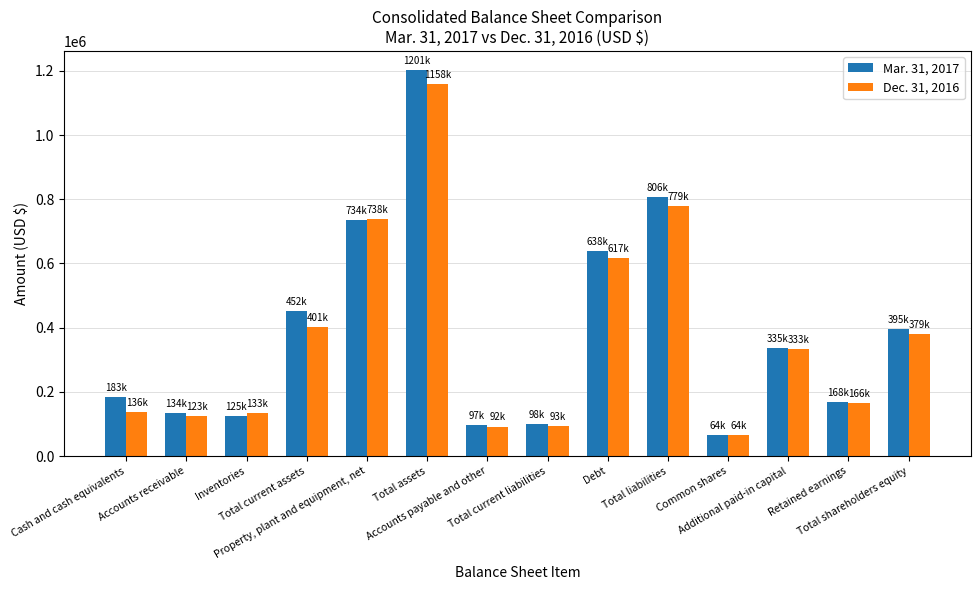

At how many categories does at least one series exceed 895287?

1